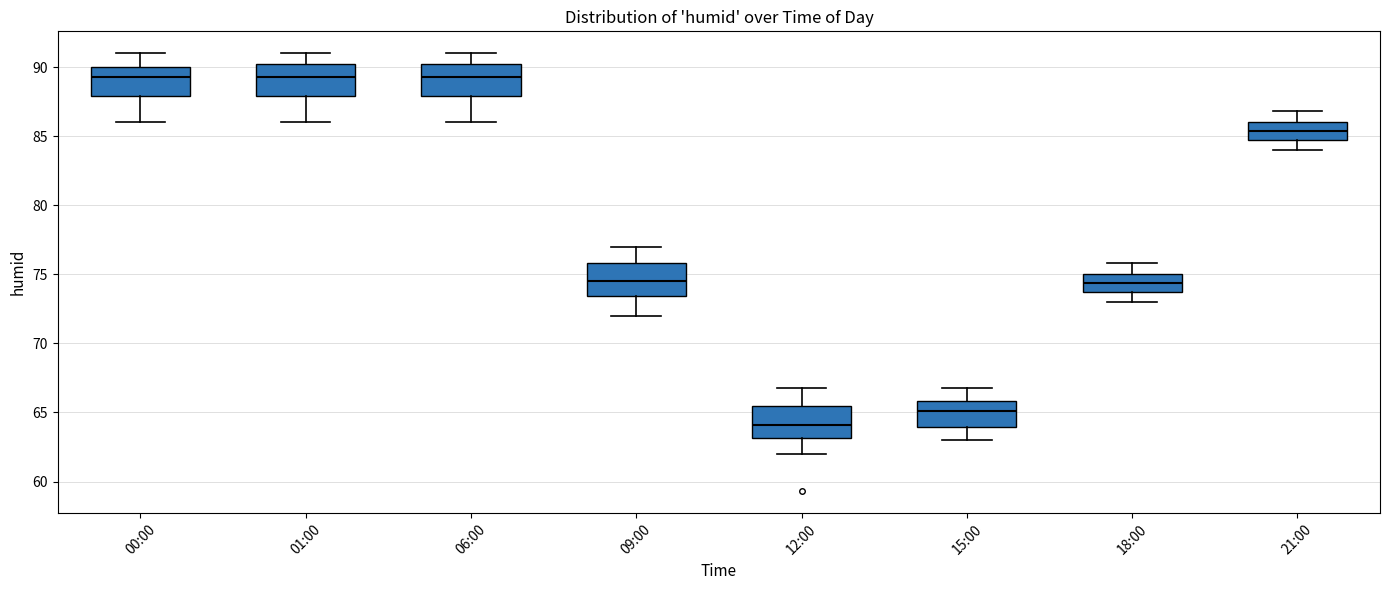

Reading left to right, read every box against the y-axis: the position of its median line, the range the box covers, and the ends of its whiskers. The values are not printed on the chart, so give them approximately, as read against the axis.

00:00: median 89.5, box 88.0 to 90.0, whiskers 86.0 to 91.0
01:00: median 89.5, box 88.0 to 90.0, whiskers 86.0 to 91.0
06:00: median 89.5, box 88.0 to 90.0, whiskers 86.0 to 91.0
09:00: median 74.5, box 73.5 to 76.0, whiskers 72.0 to 77.0
12:00: median 64.0, box 63.0 to 65.5, whiskers 62.0 to 67.0
15:00: median 65.0, box 64.0 to 66.0, whiskers 63.0 to 67.0
18:00: median 74.5, box 73.5 to 75.0, whiskers 73.0 to 76.0
21:00: median 85.5, box 84.5 to 86.0, whiskers 84.0 to 87.0